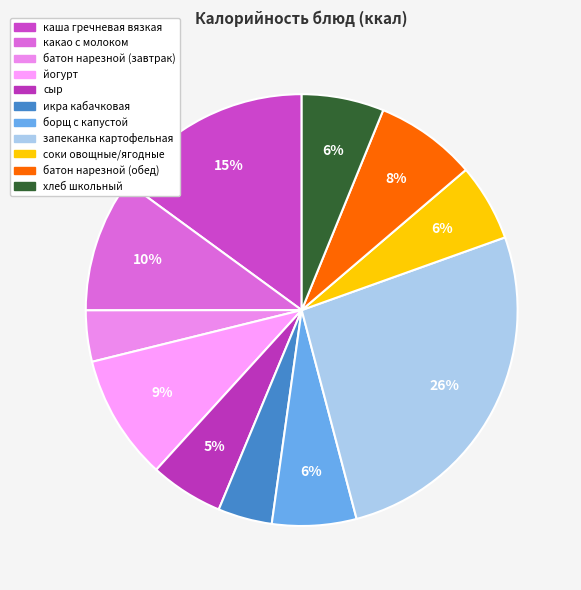

What percentage is the икра кабачковая slice, to the nearest percent?

4%